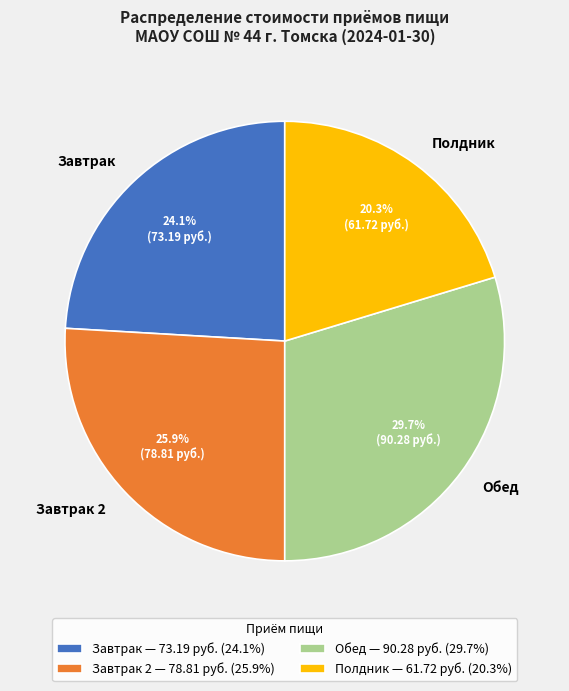

The Полдник slice represents 10% of the pie. True or false?

False